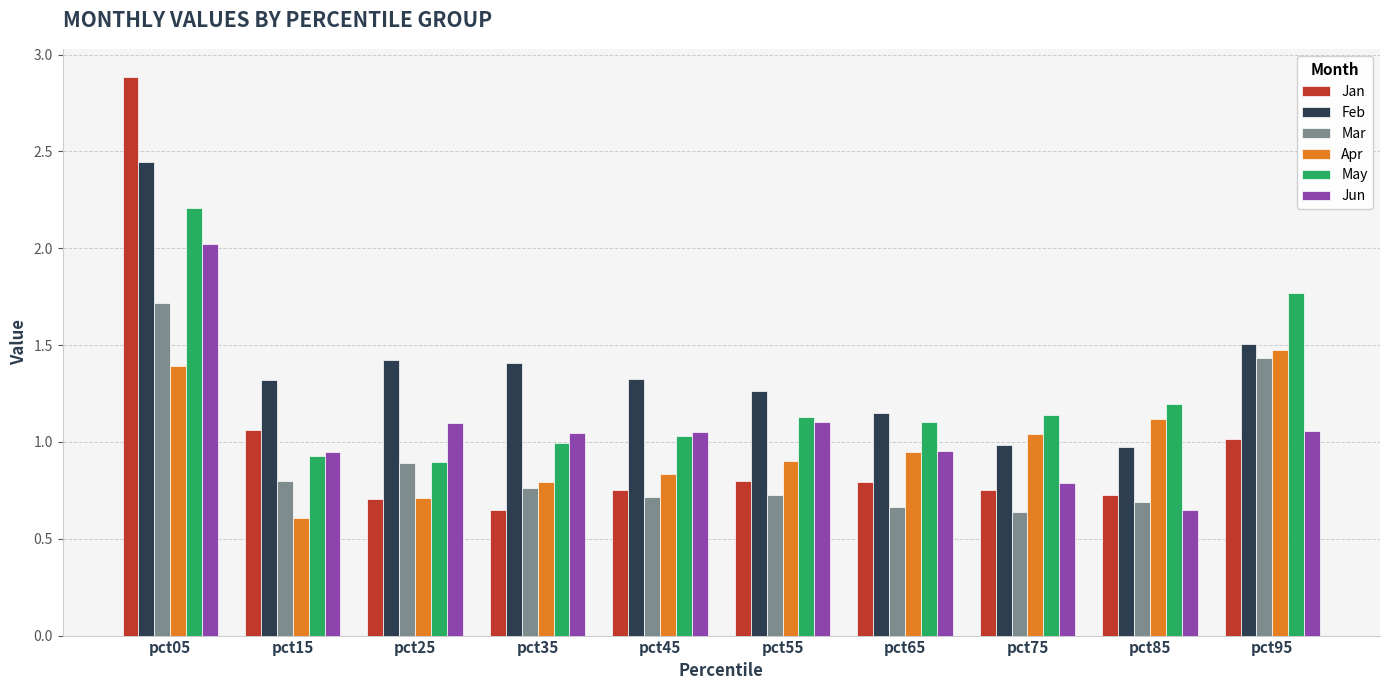

Which series has the widest spread of values?

Jan